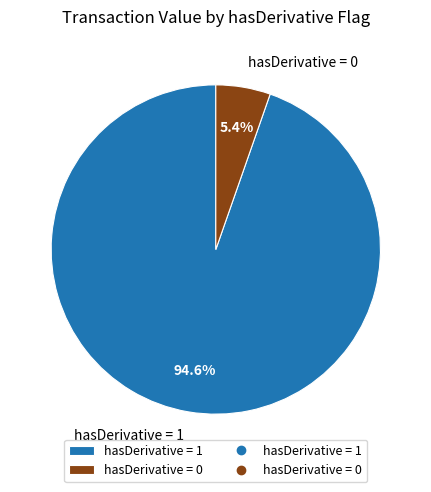

Which has a higher value, hasDerivative = 1 or hasDerivative = 0?

hasDerivative = 1